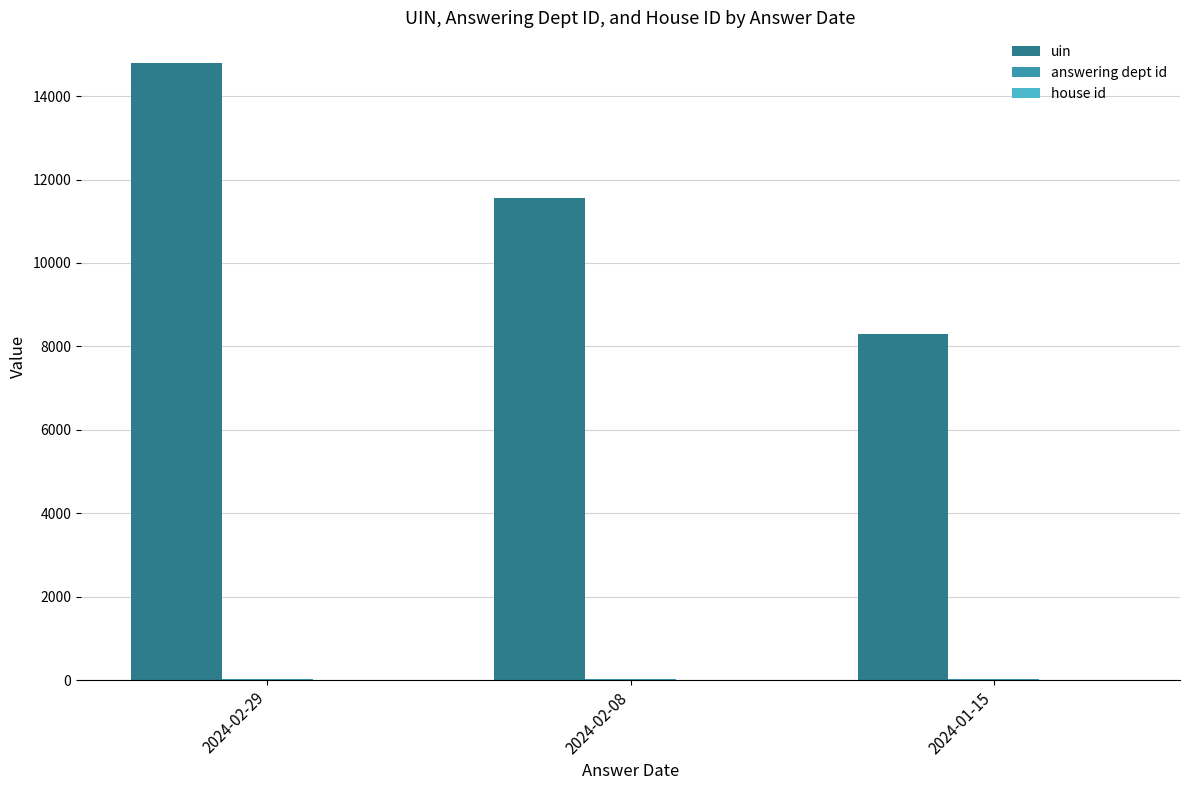

Which category has the highest value across all series?

2024-02-29